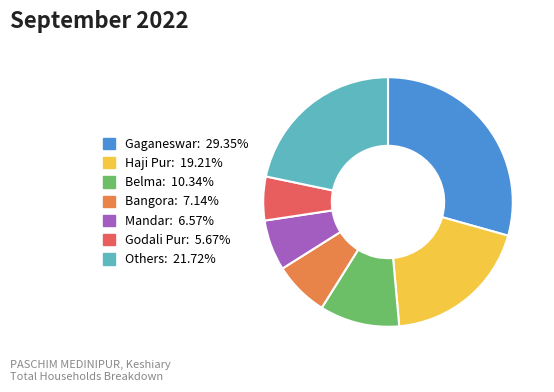

Does any single category account for the majority?

No